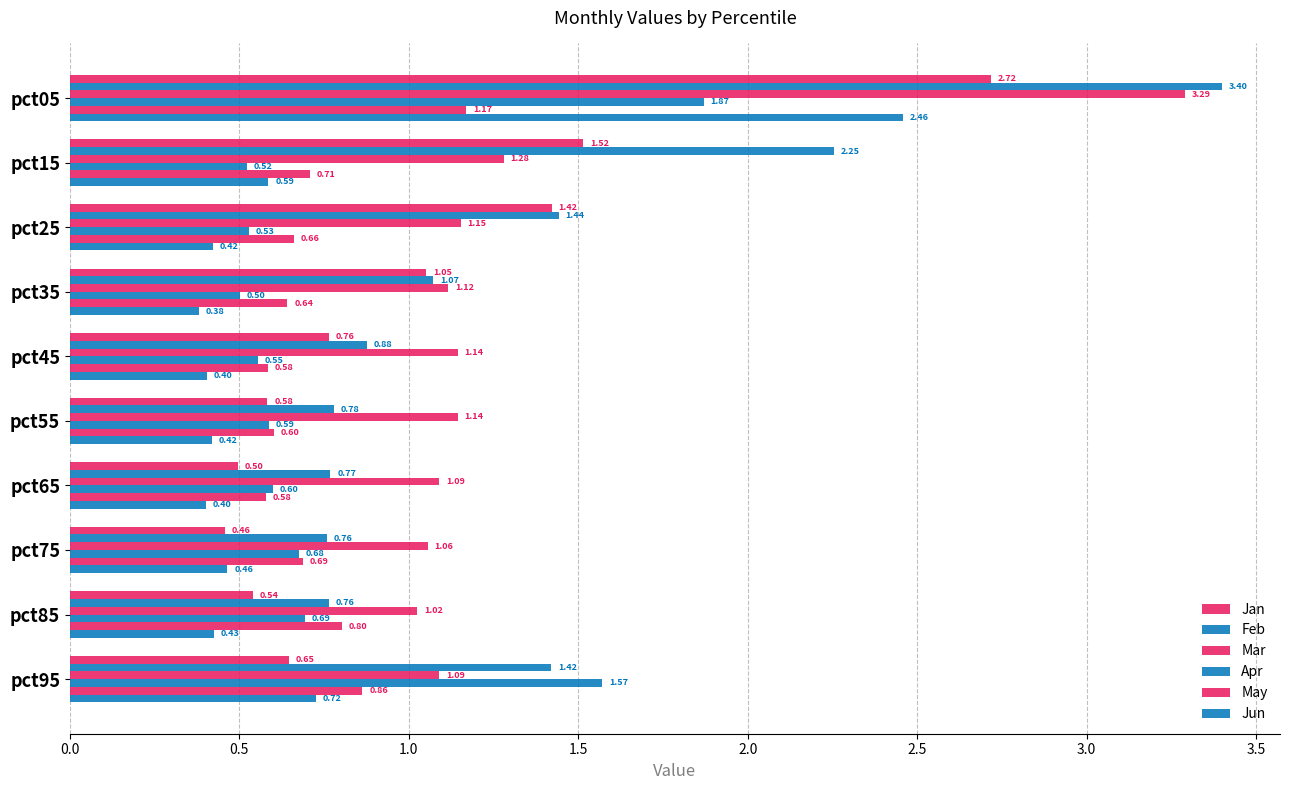

Count the number of data series in this chart.

6